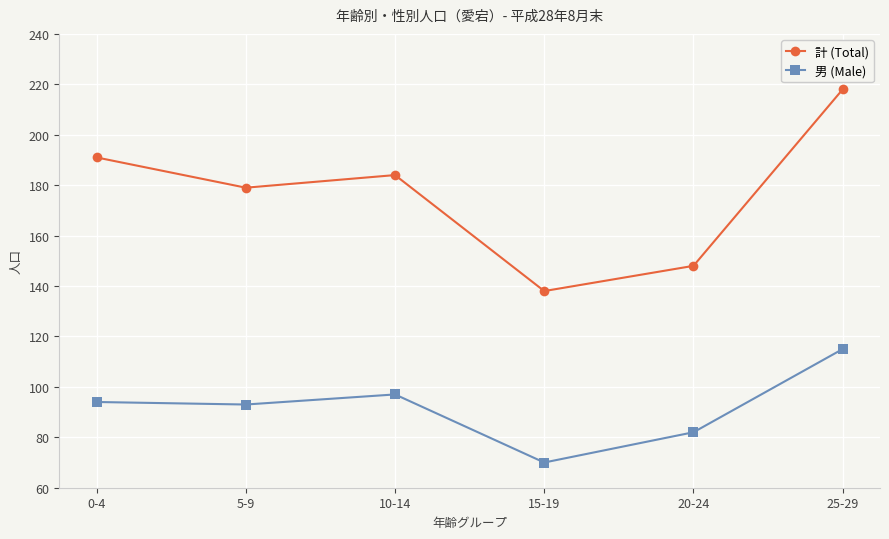

What are all the series names shown in the legend?

計 (Total), 男 (Male)